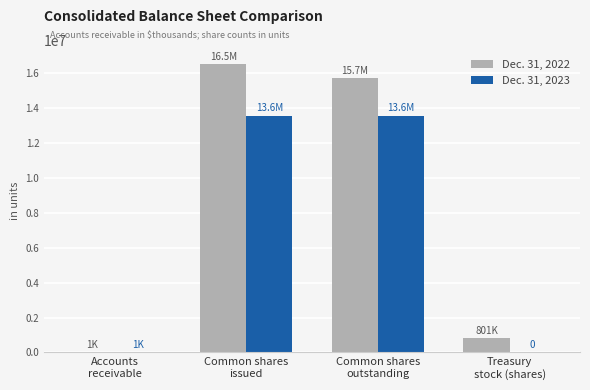

Is it true that Dec. 31, 2022 equals 24786597 at Common shares
issued?

False